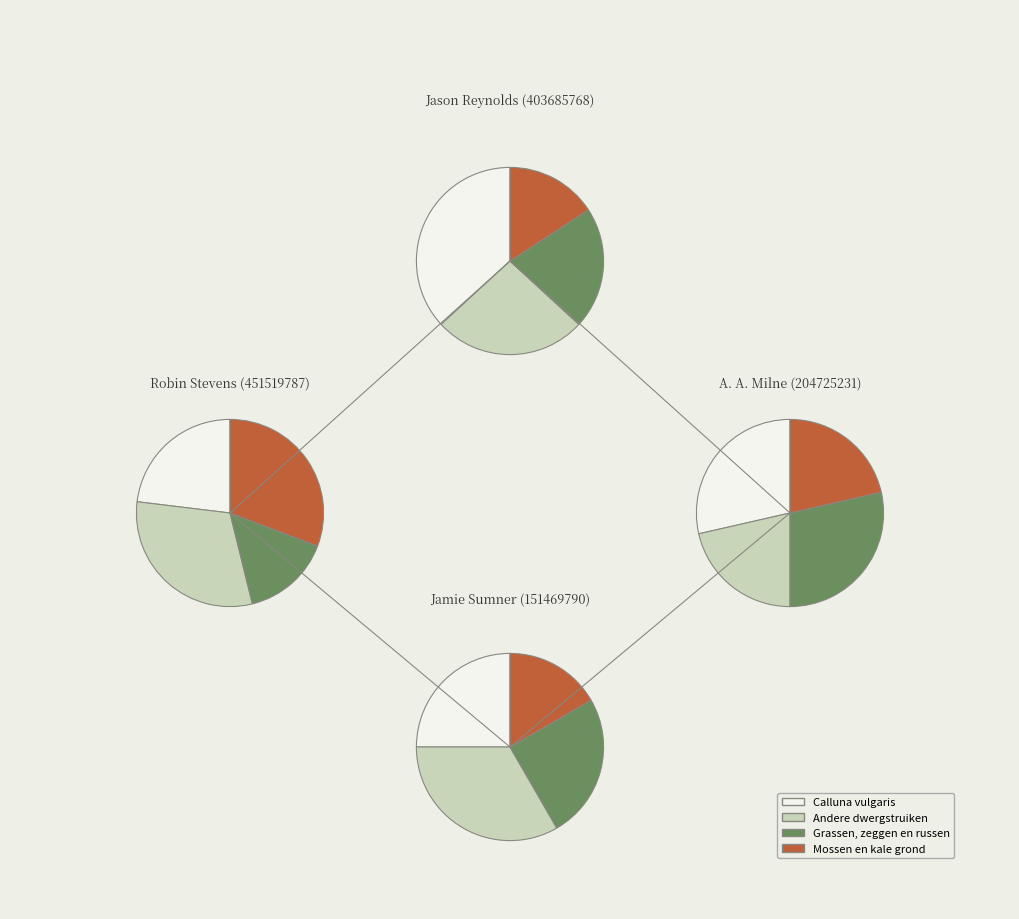

Is it true that Jamie Sumner (151469790) is 6% of the pie?

False